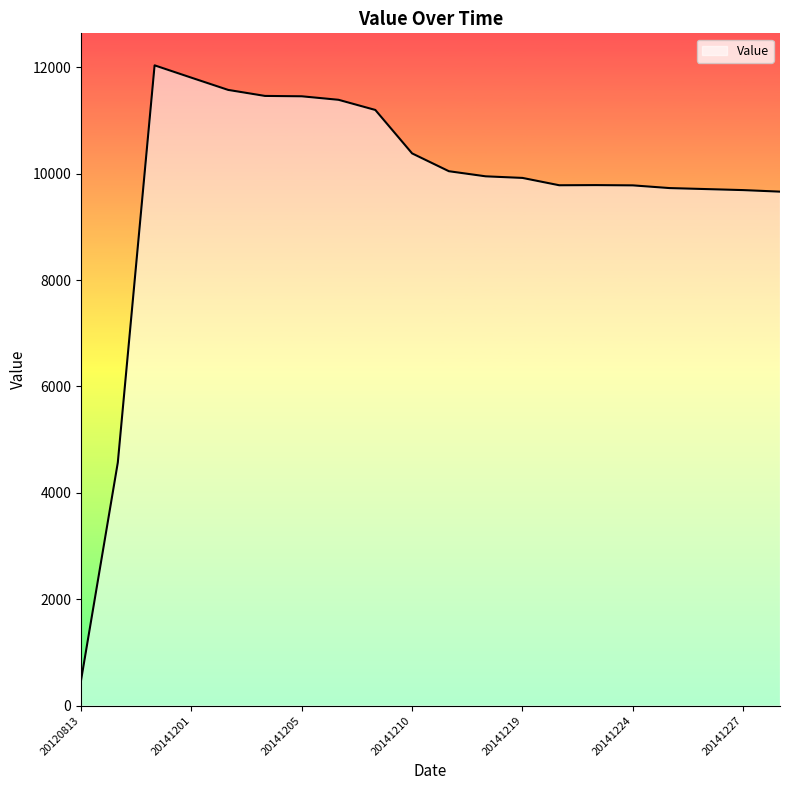

What is the minimum value shown in the chart?

472